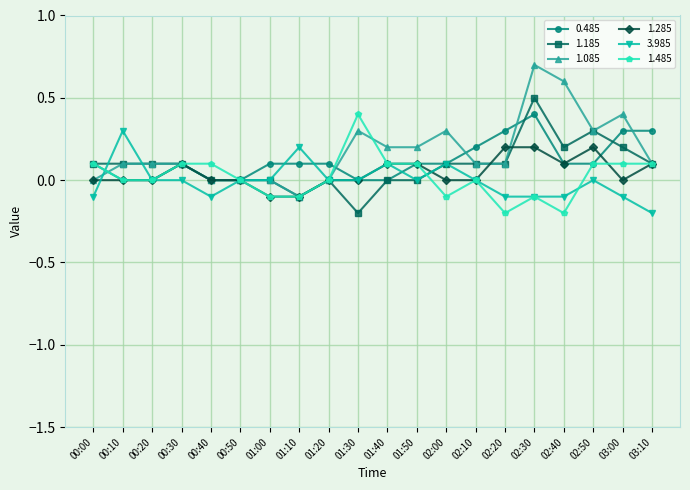

What is the label of the 17th point from the left?

02:40